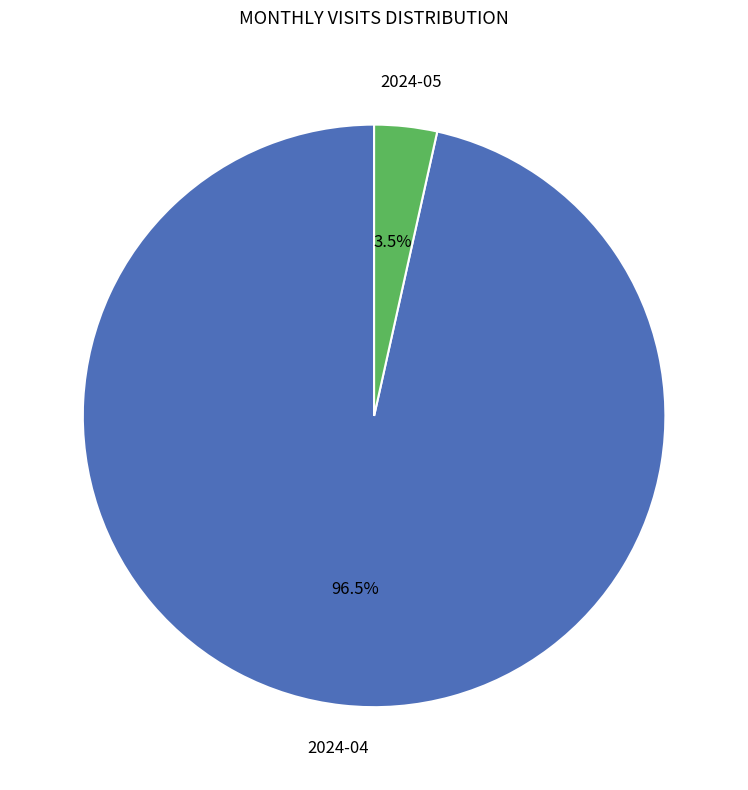

Which has a higher value, 2024-05 or 2024-04?

2024-04